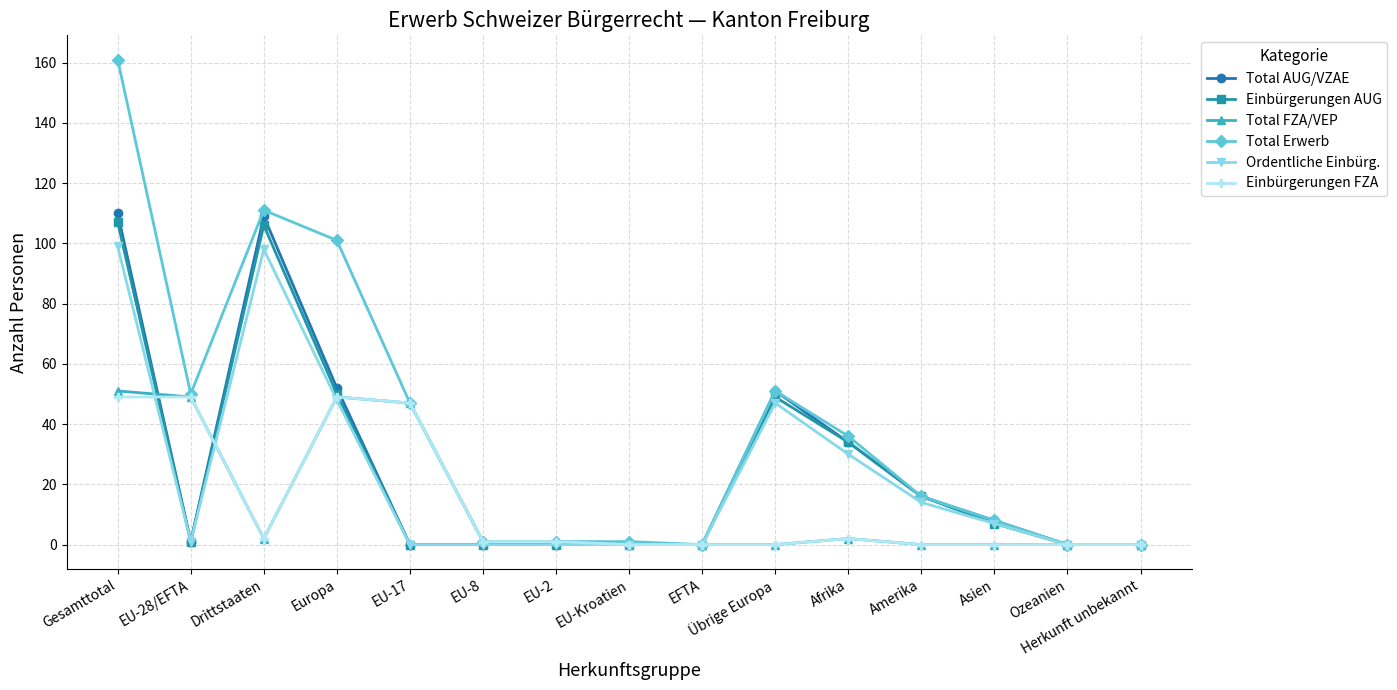

What is the difference between the second highest and minimum values in the Ordentliche Einbürg. series?

98